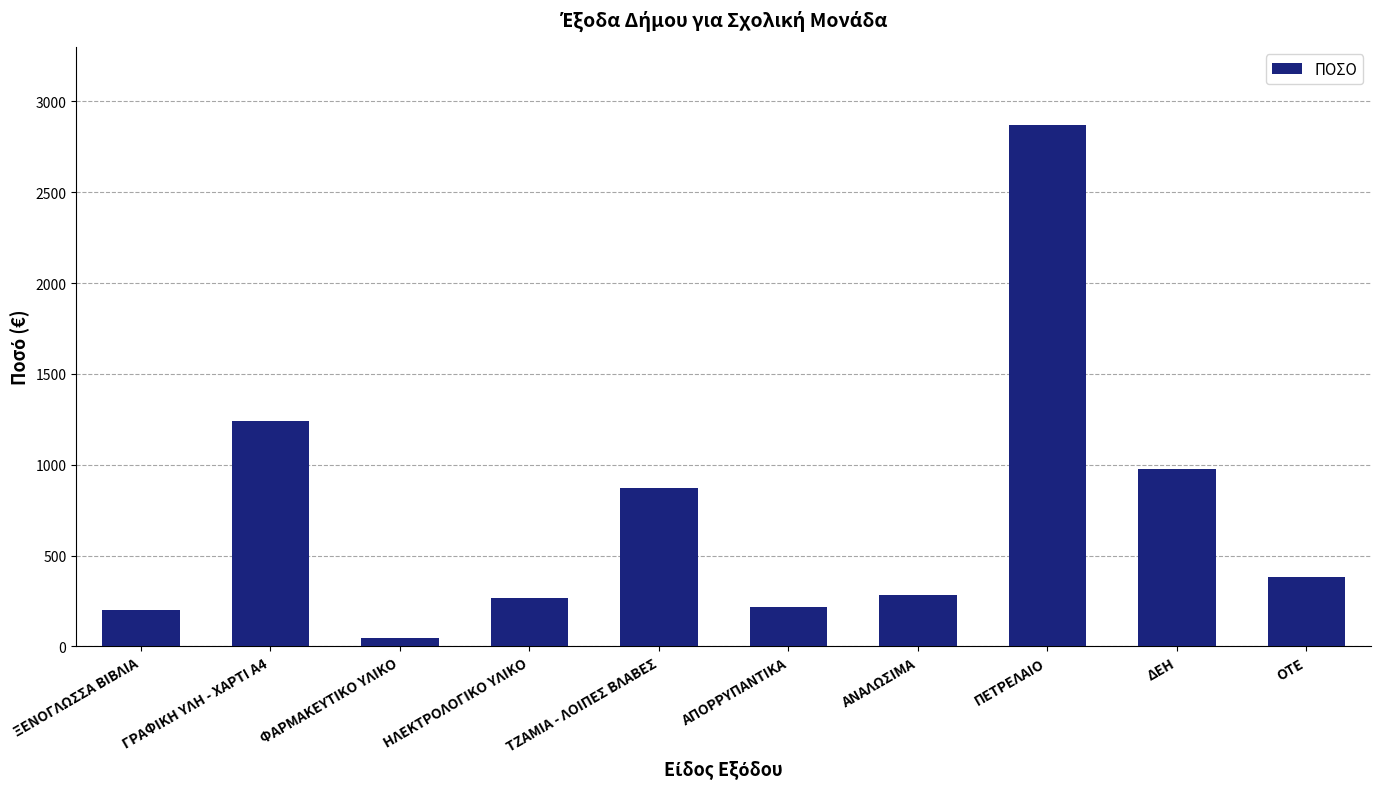

Reading left to right, what are all the values shown in this chart?

201.1	1240.0	48.5	265.8	873.5	215.3	280.5	2870.0	975.0	382.0